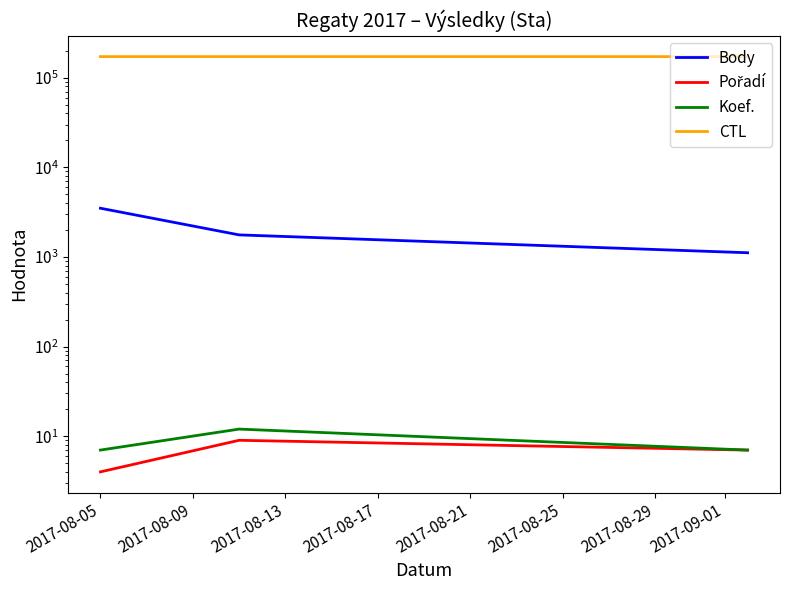

What is the sum of the Body values at 2017-08-13 and 2017-08-05?

4606